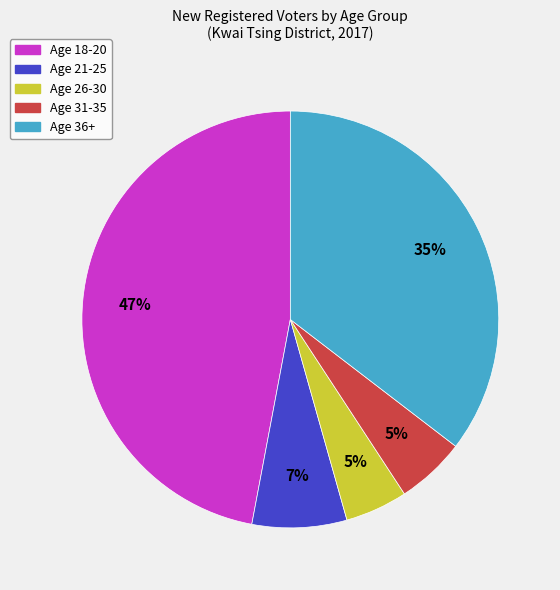

To the nearest percent, what portion does Age 18-20 represent?

47%